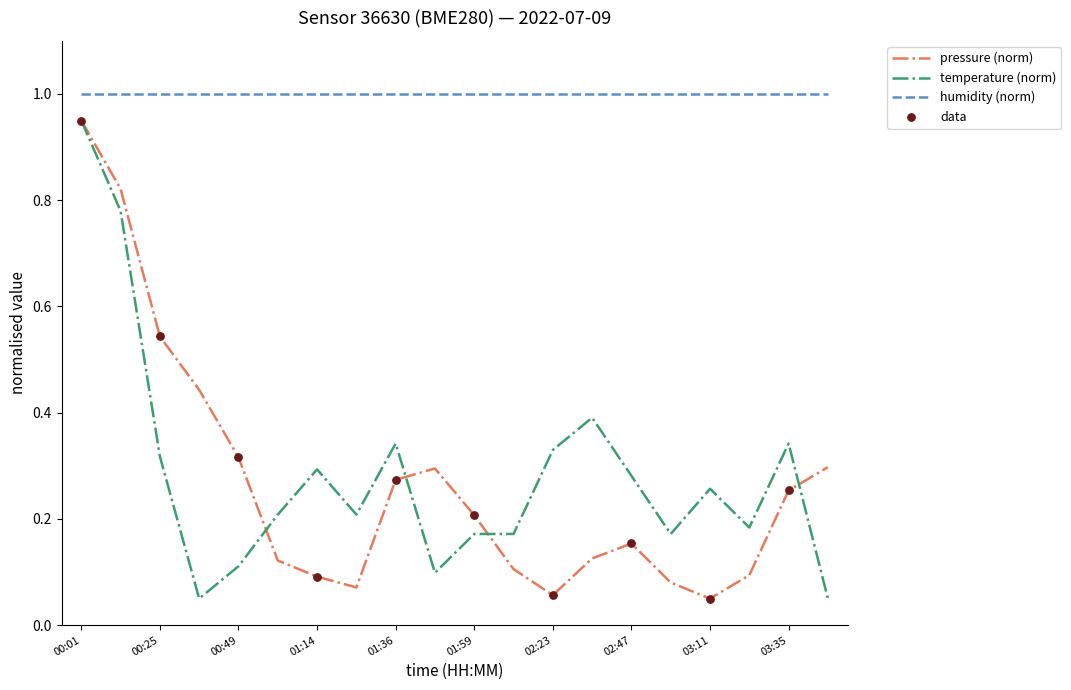

True or false: humidity (norm) and pressure (norm) cross at least once.

False